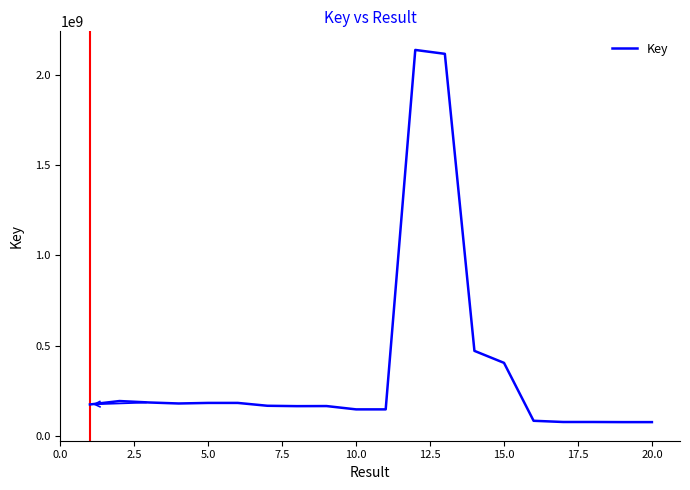

What is the smallest value displayed?

75301739